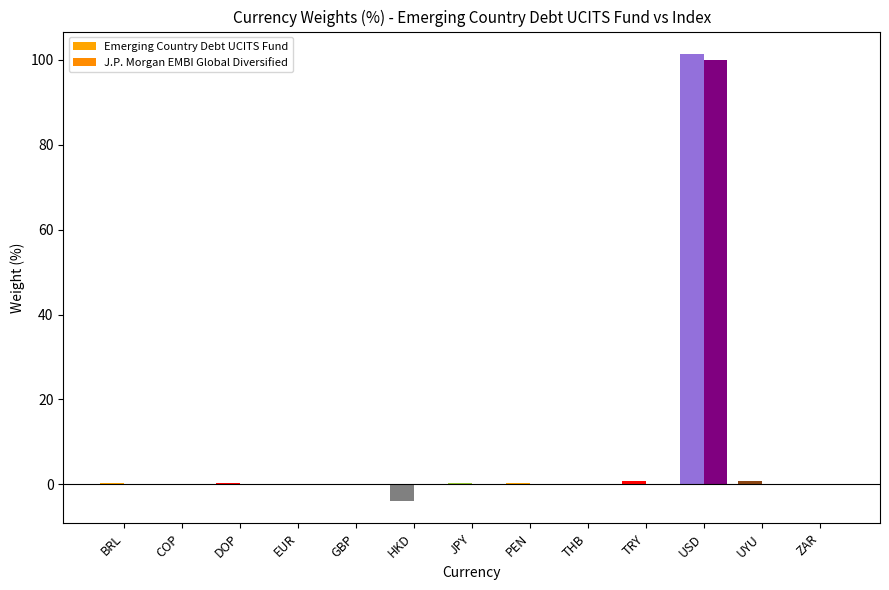

Which series has the widest spread of values?

Emerging Country Debt UCITS Fund